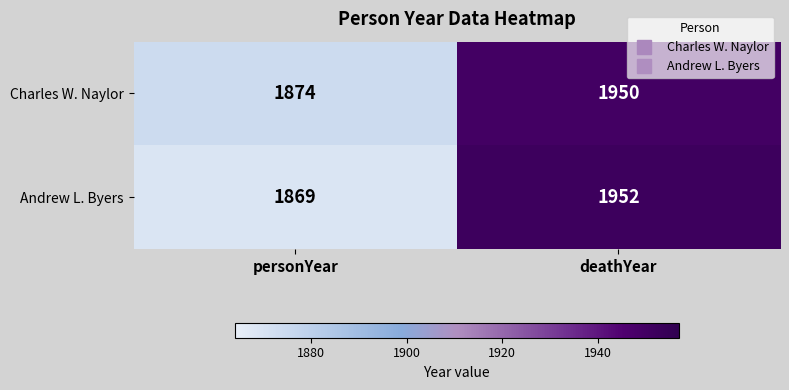

At how many categories does at least one series exceed 1907?

1